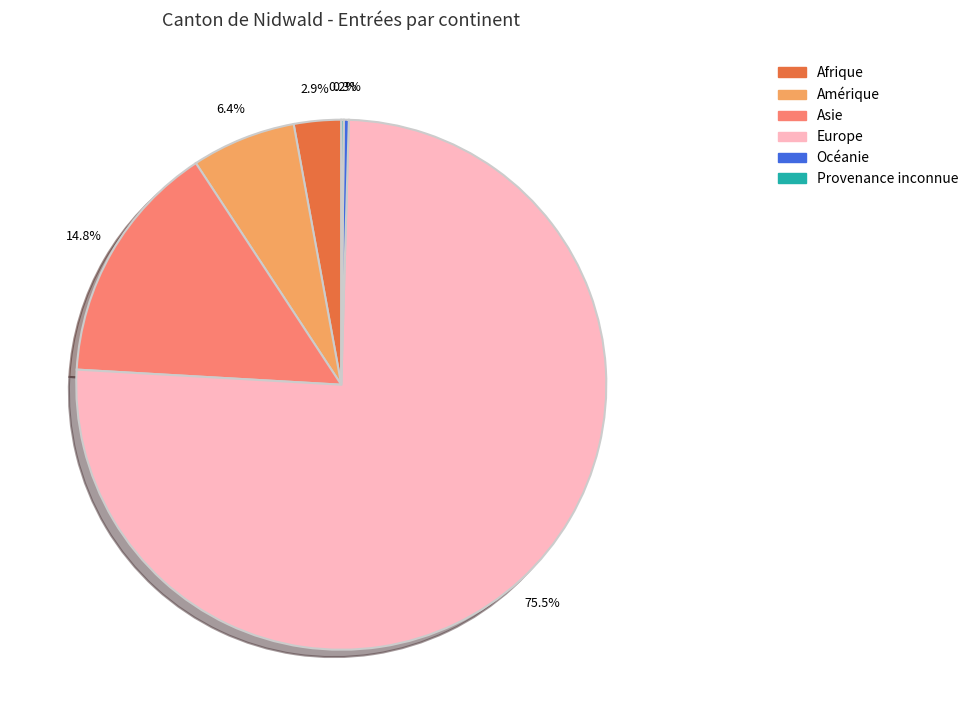

Is there any slice that represents more than half of the pie?

Yes